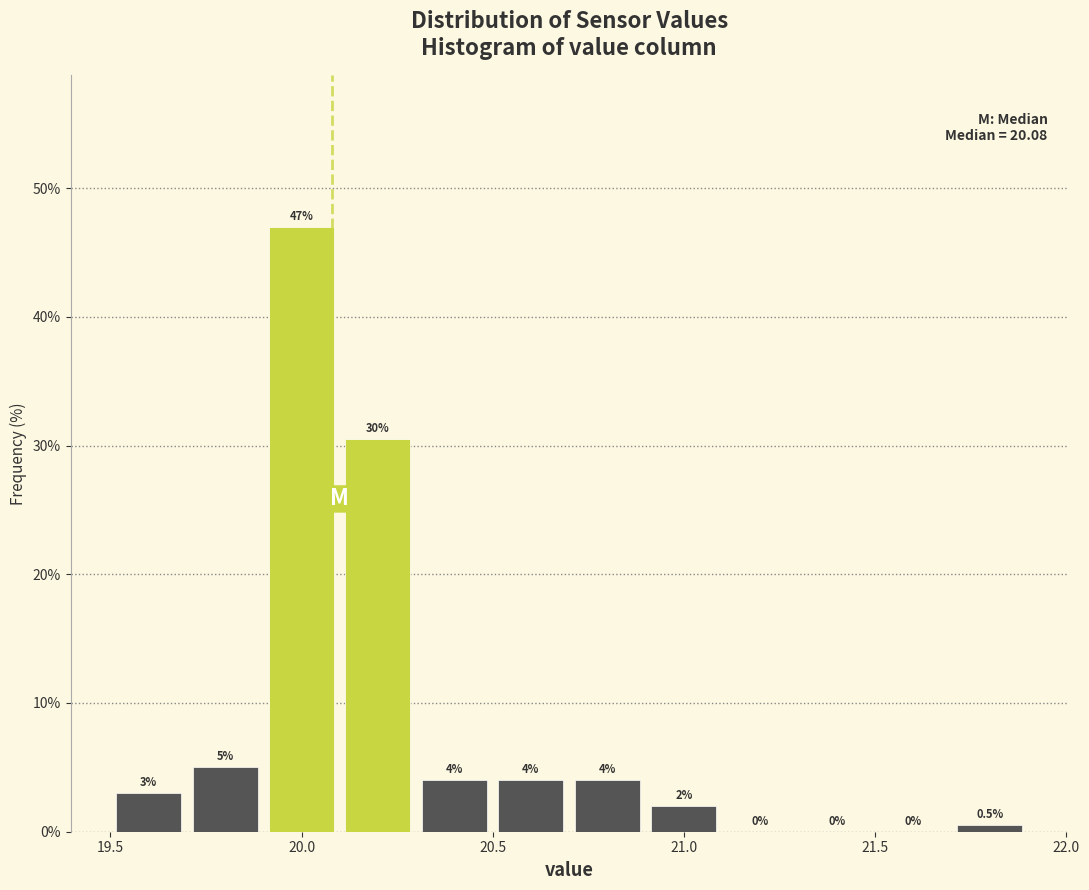

Which range on the x-axis has the tallest bar?

19.9 to 20.1